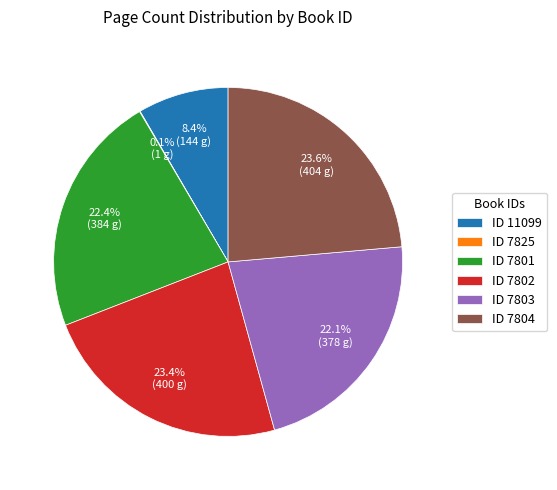

What is the total percentage of ID 7804 and ID 7803?

45.7%